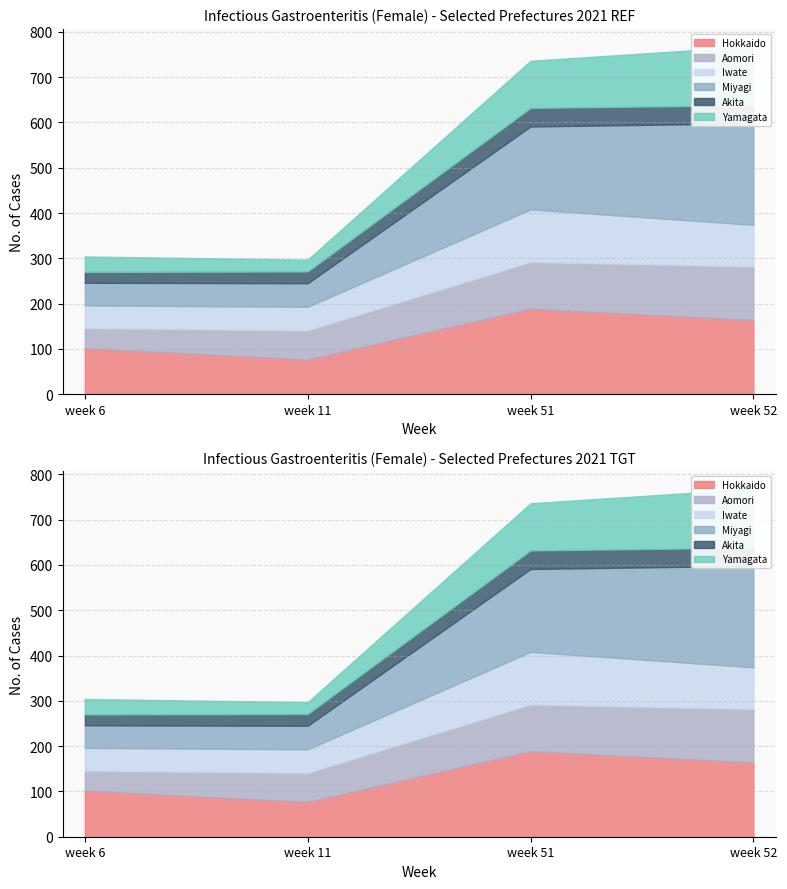

What is the difference between the maximum and second lowest values in the Hokkaido series?

87